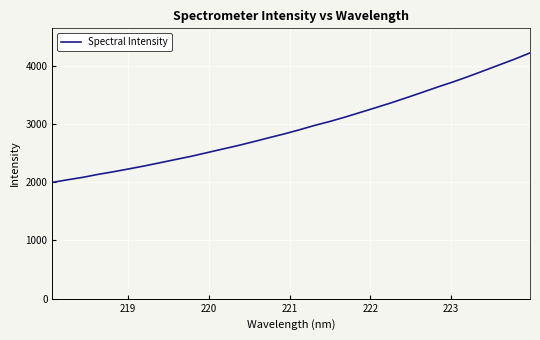

What is the smallest value displayed?

1994.8